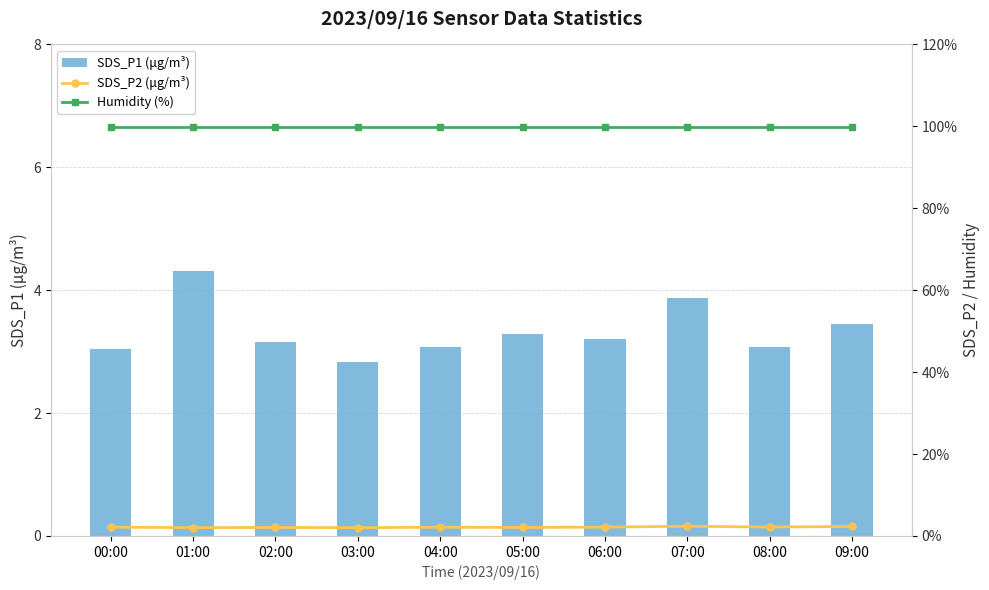

At how many categories does at least one series exceed 24?

10